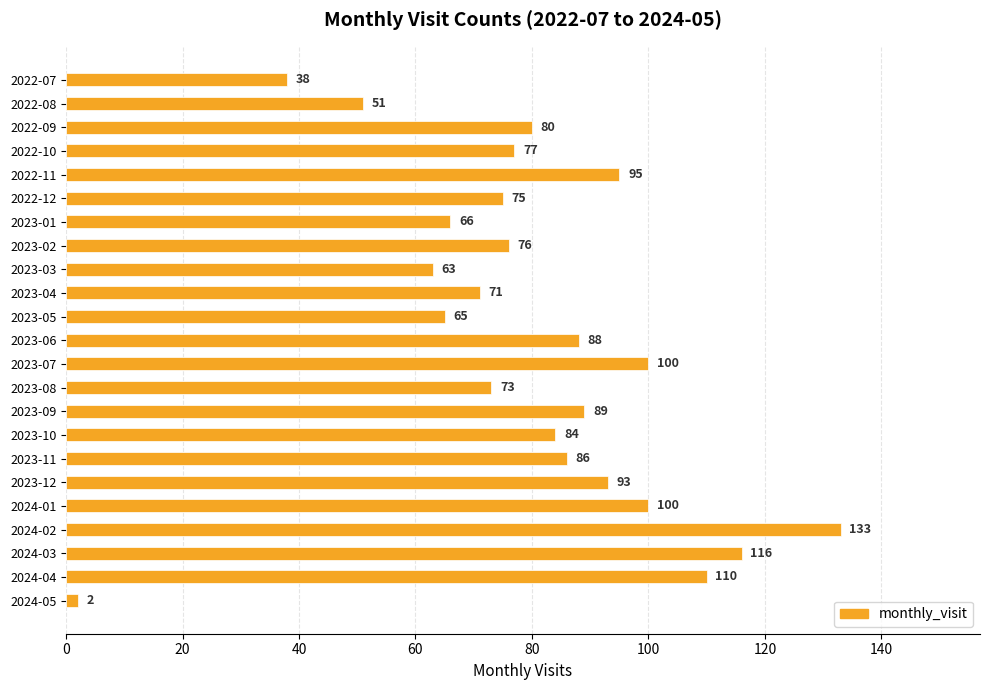

Reading bottom to top, what are all the values shown in this chart?

2024-05=2	2024-04=110	2024-03=116	2024-02=133	2024-01=100	2023-12=93	2023-11=86	2023-10=84	2023-09=89	2023-08=73	2023-07=100	2023-06=88	2023-05=65	2023-04=71	2023-03=63	2023-02=76	2023-01=66	2022-12=75	2022-11=95	2022-10=77	2022-09=80	2022-08=51	2022-07=38